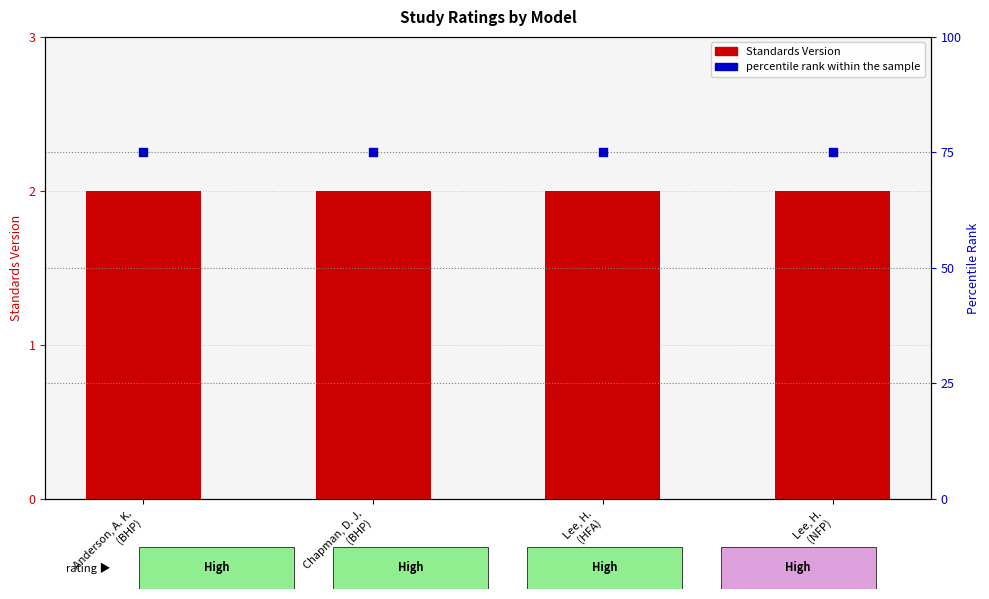

At how many categories does at least one series exceed 20?

4